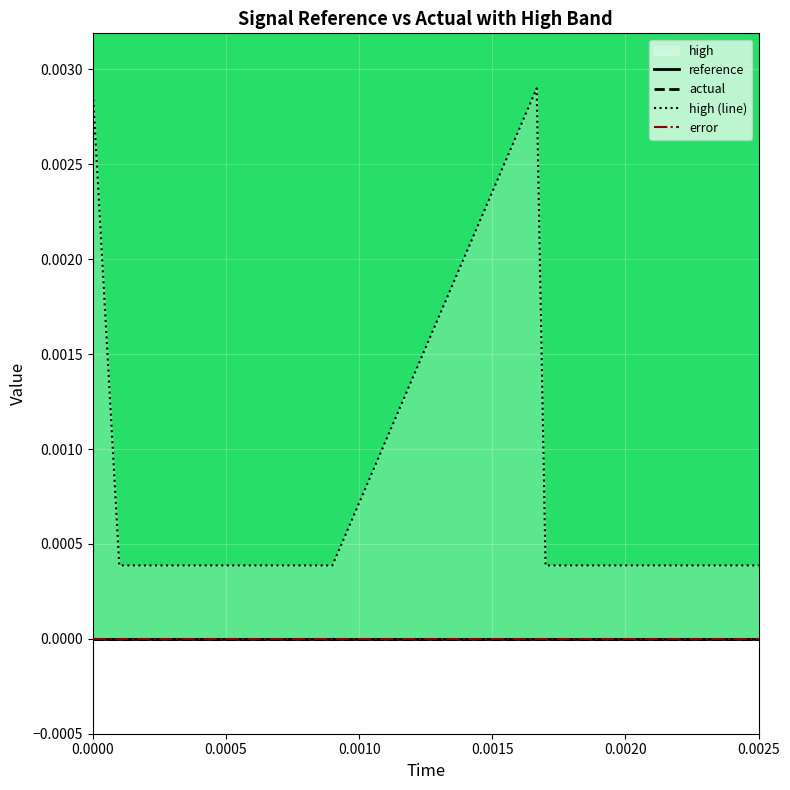

Which series has the largest total across all categories?

high (line)